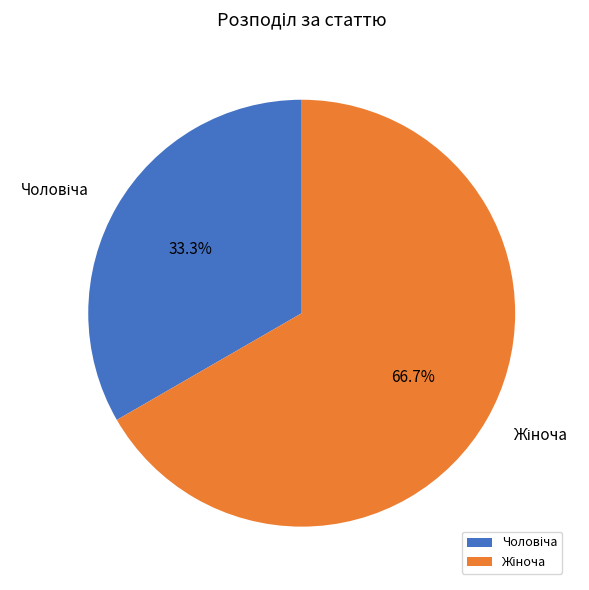

Is there a majority slice in this chart?

Yes